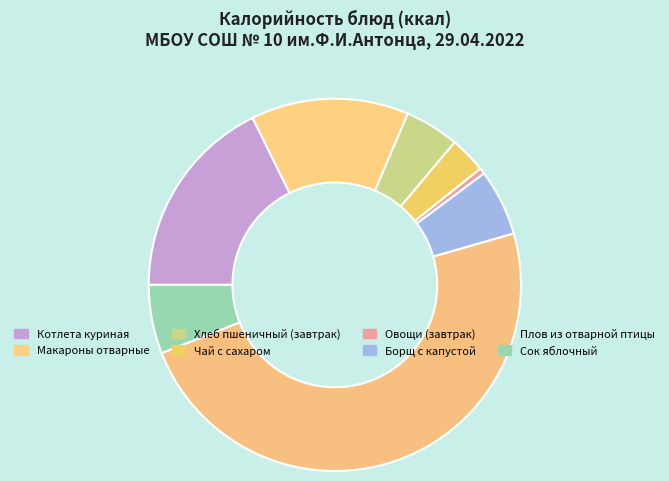

Does Хлеб пшеничный (завтрак) account for over 50% of the chart?

No